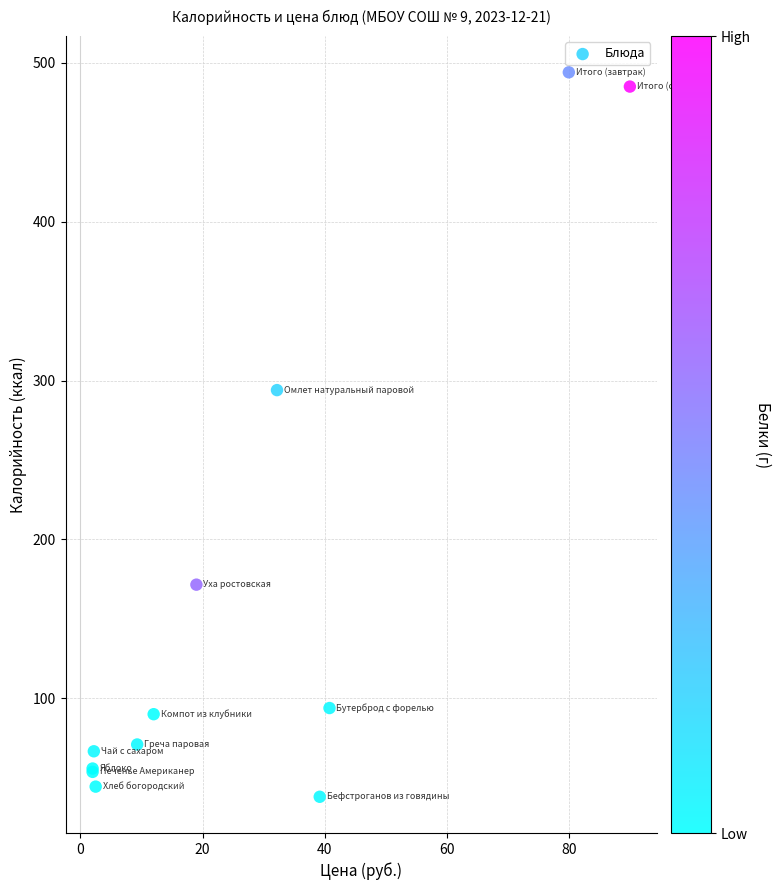

What Y value in the scatter plot is closest to 266?

294.0